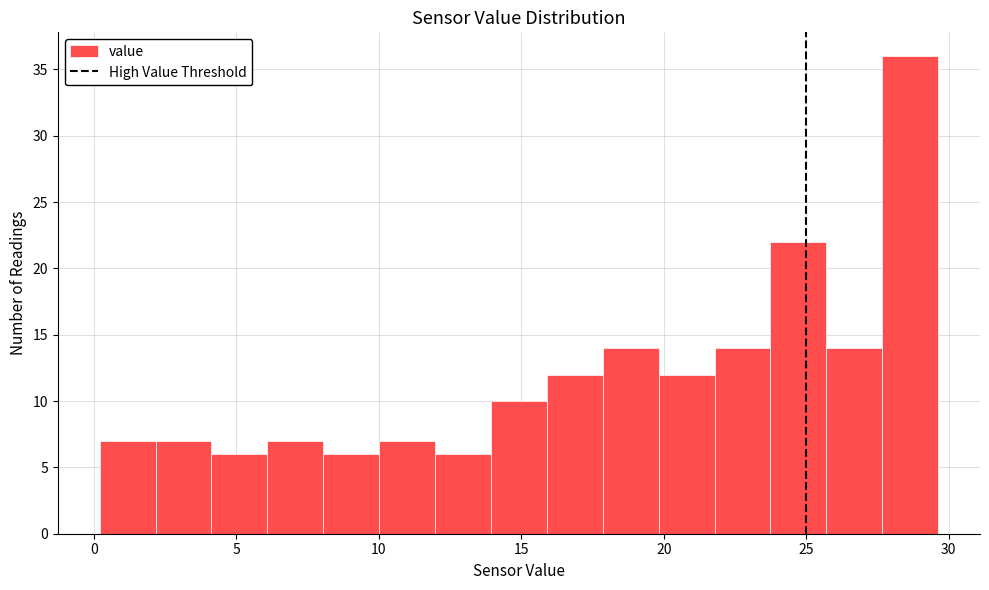

Around what value on the x-axis is the tallest bar? Give the approximate position of its centre, as read against the axis.

28.5